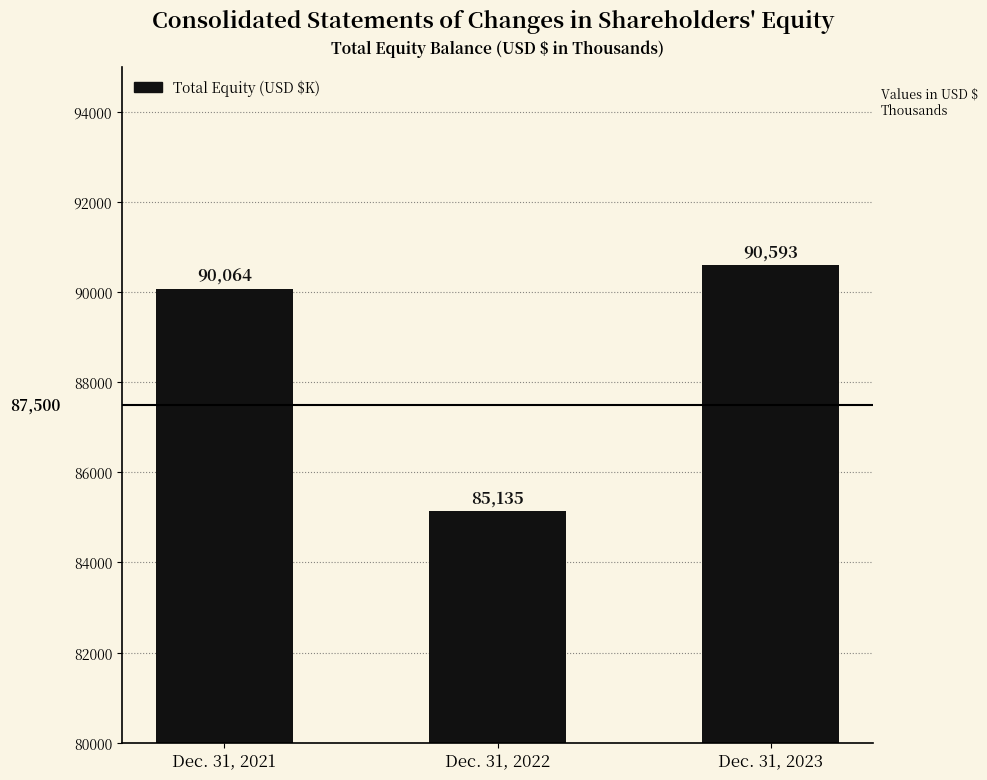

Between Dec. 31, 2021 and Dec. 31, 2022, which is larger?

Dec. 31, 2021